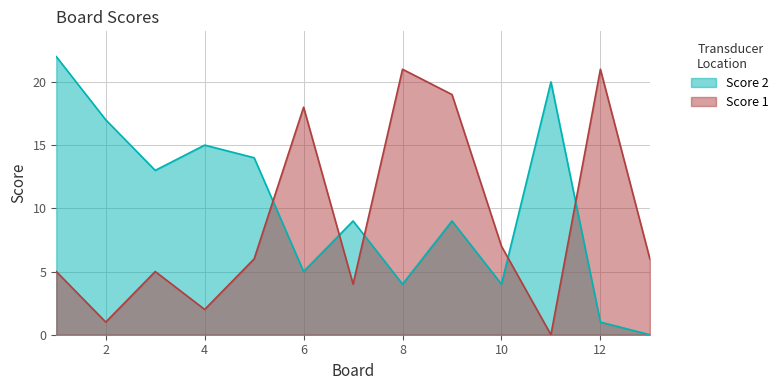

How many data points does each series have?

13